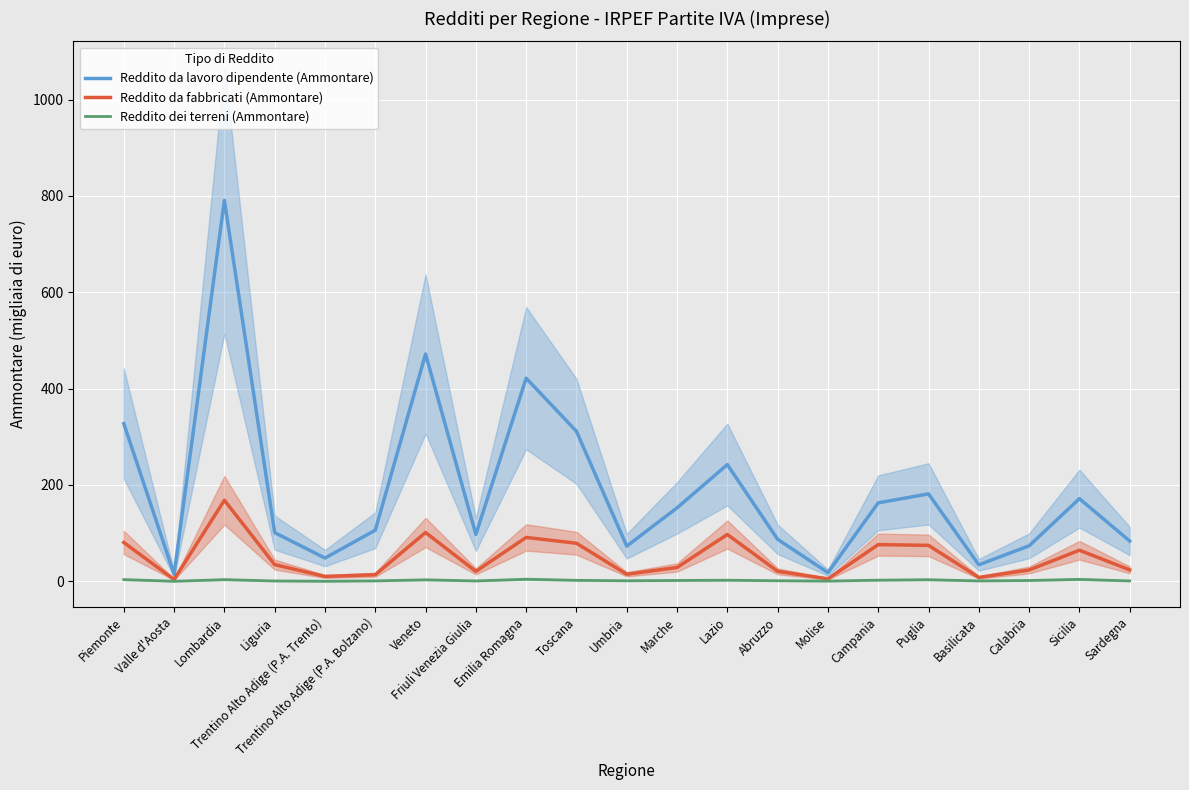

Reading left to right, what are all the values shown in this chart?

Reddito da lavoro dipendente (Ammontare): Piemonte=327.3	Valle d'Aosta=14.6	Lombardia=790.6	Liguria=101.0	Trentino Alto Adige (P.A. Trento)=48.3	Trentino Alto Adige (P.A. Bolzano)=106.1	Veneto=471.8	Friuli Venezia Giulia=97.3	Emilia Romagna=421.6	Toscana=311.4	Umbria=73.0	Marche=152.5	Lazio=242.3	Abruzzo=87.1	Molise=18.1	Campania=162.9	Puglia=181.5	Basilicata=34.3	Calabria=73.7	Sicilia=171.6	Sardegna=83.6
Reddito da fabbricati (Ammontare): Piemonte=80.6	Valle d'Aosta=3.8	Lombardia=168.3	Liguria=34.7	Trentino Alto Adige (P.A. Trento)=10.1	Trentino Alto Adige (P.A. Bolzano)=13.7	Veneto=101.3	Friuli Venezia Giulia=20.7	Emilia Romagna=91.1	Toscana=79.0	Umbria=14.7	Marche=28.7	Lazio=97.2	Abruzzo=20.8	Molise=5.1	Campania=76.2	Puglia=74.6	Basilicata=8.1	Calabria=23.5	Sicilia=64.5	Sardegna=23.8
Reddito dei terreni (Ammontare): Piemonte=3.6	Valle d'Aosta=0.2	Lombardia=3.5	Liguria=0.8	Trentino Alto Adige (P.A. Trento)=0.2	Trentino Alto Adige (P.A. Bolzano)=0.9	Veneto=3.1	Friuli Venezia Giulia=0.8	Emilia Romagna=4.3	Toscana=2.1	Umbria=1.2	Marche=1.8	Lazio=2.3	Abruzzo=1.2	Molise=0.5	Campania=2.4	Puglia=3.3	Basilicata=0.9	Calabria=1.8	Sicilia=4.0	Sardegna=0.9